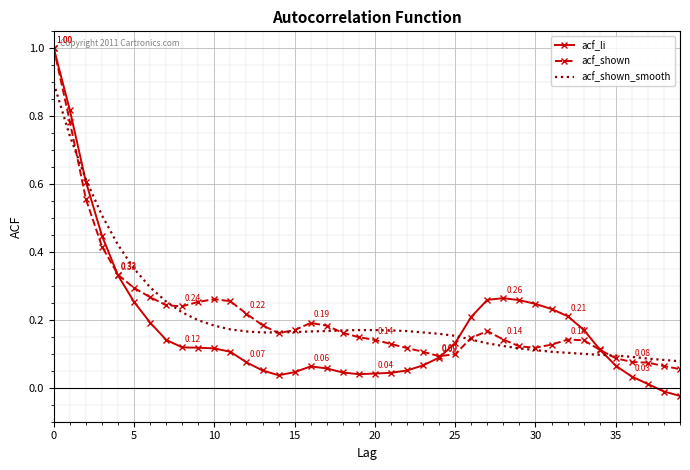

What are all the series names shown in the legend?

acf_li, acf_shown, acf_shown_smooth